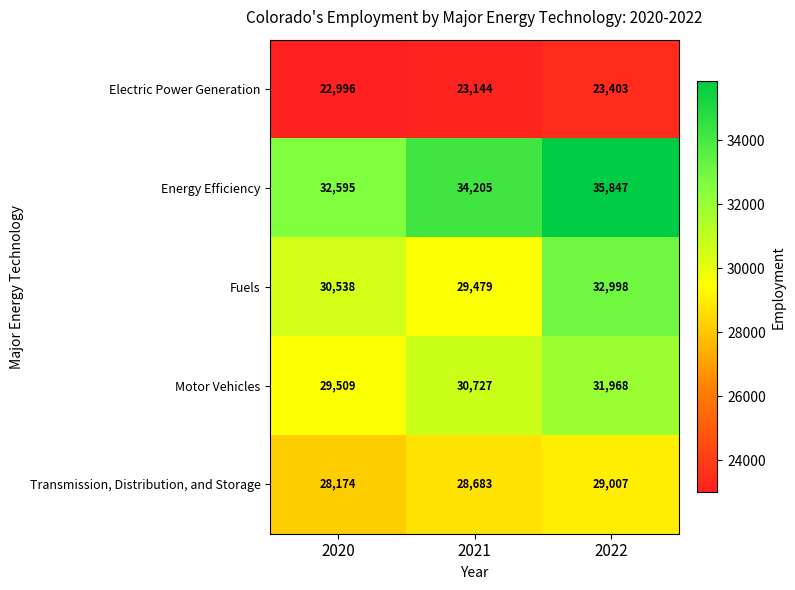

The value of Electric Power Generation at 2022 is 5519. True or false?

False